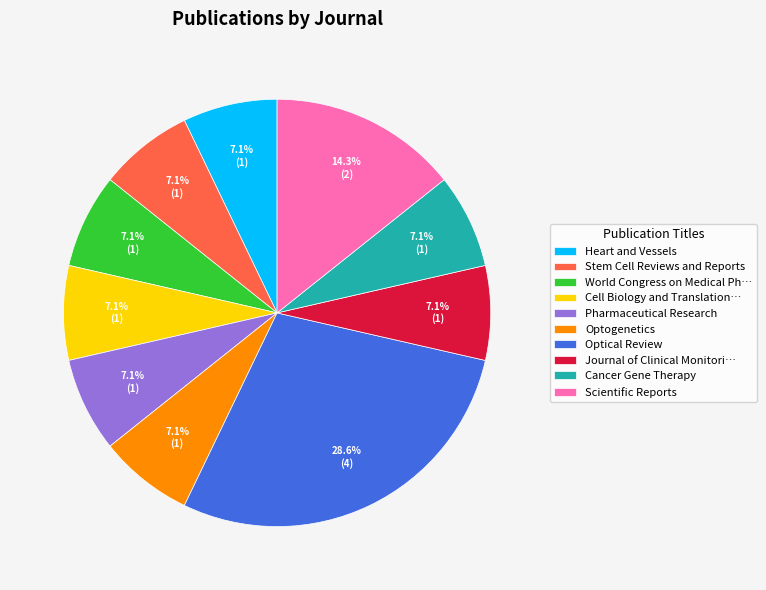

To the nearest percent, what is the combined percentage of Heart and Vessels and Scientific Reports?

21%